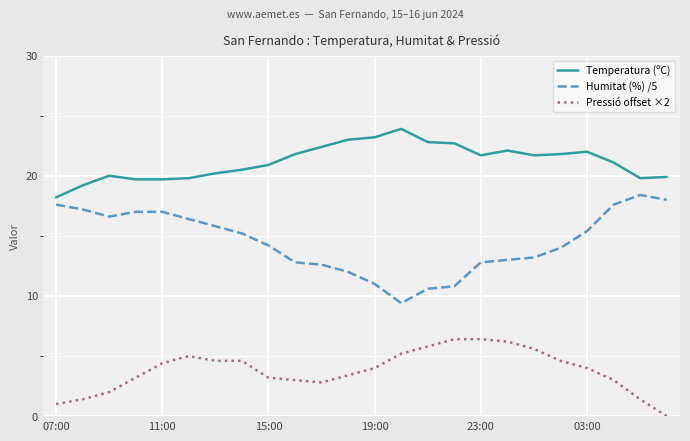

Which series has the largest total across all categories?

Temperatura (ºC)